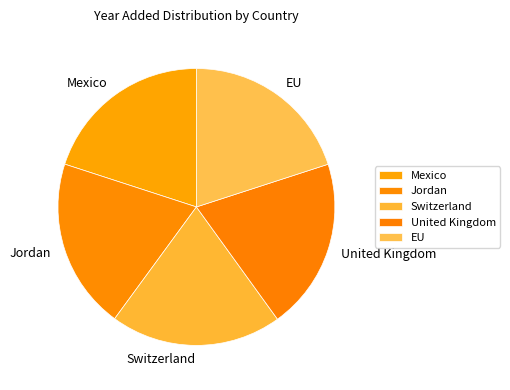

Approximately how many times larger is the value at Switzerland compared to Mexico?

1.0